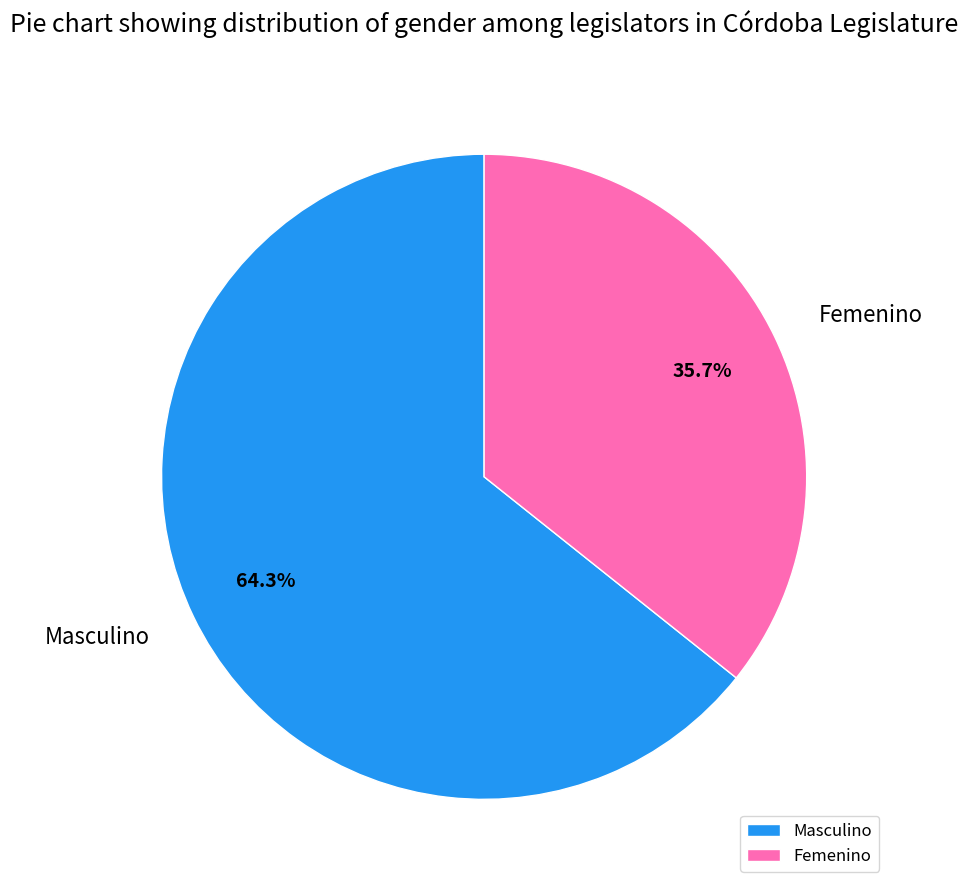

To the nearest percent, what is the difference between the Masculino and Femenino slice percentages?

29%